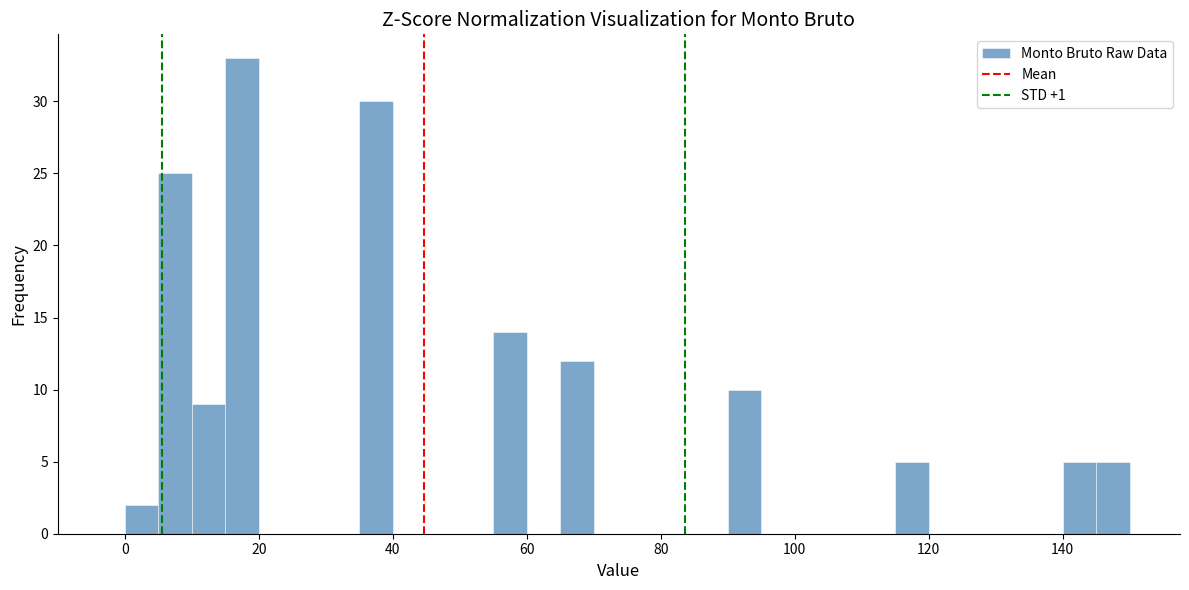

Around what value on the x-axis is the tallest bar? Give the approximate position of its centre, as read against the axis.

18